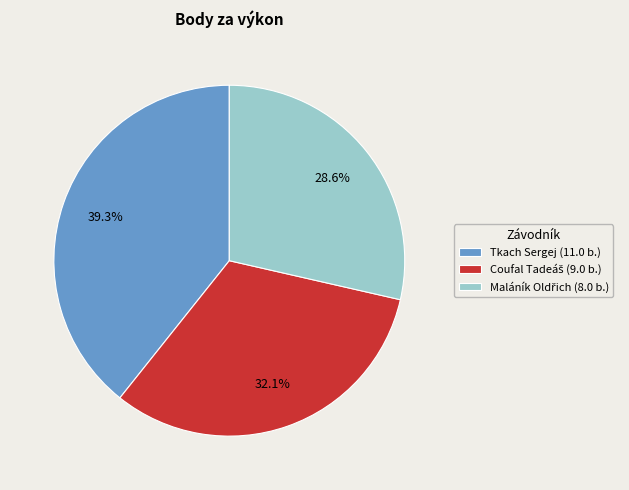

How many slices are in this pie chart?

3